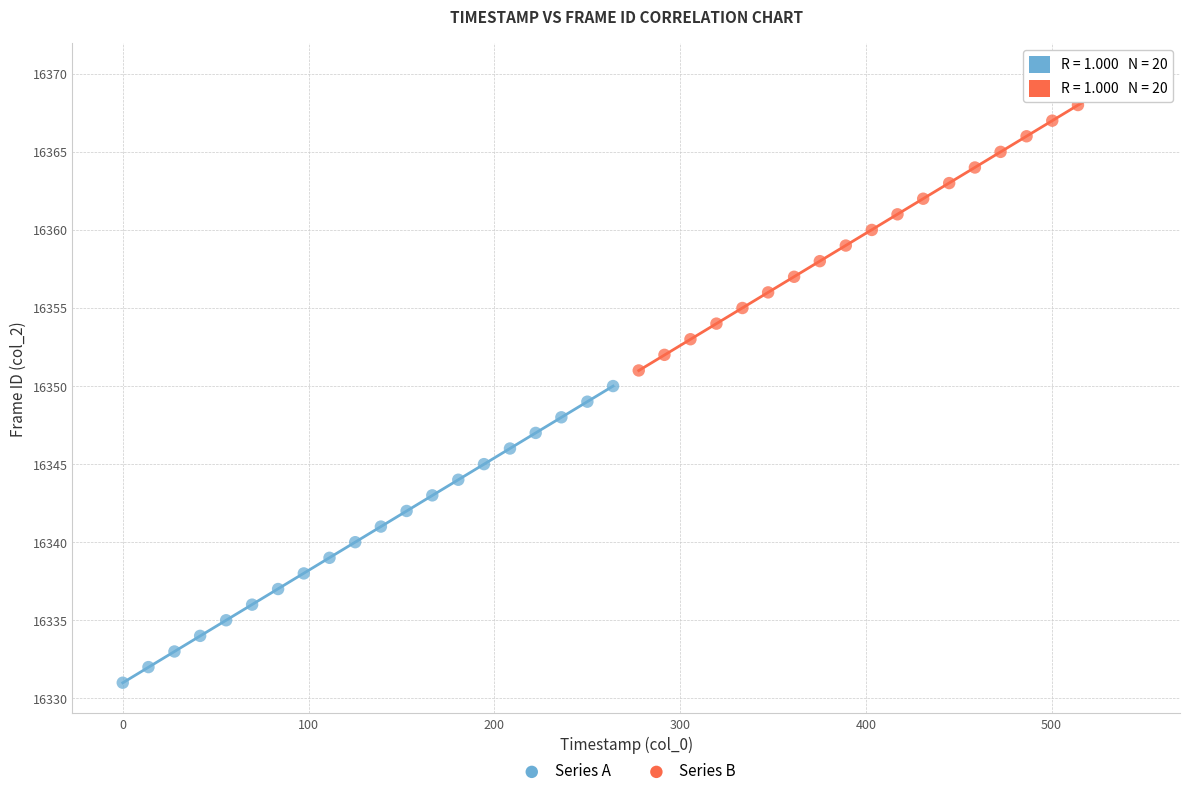

Which series contains the highest Y value?

Series B